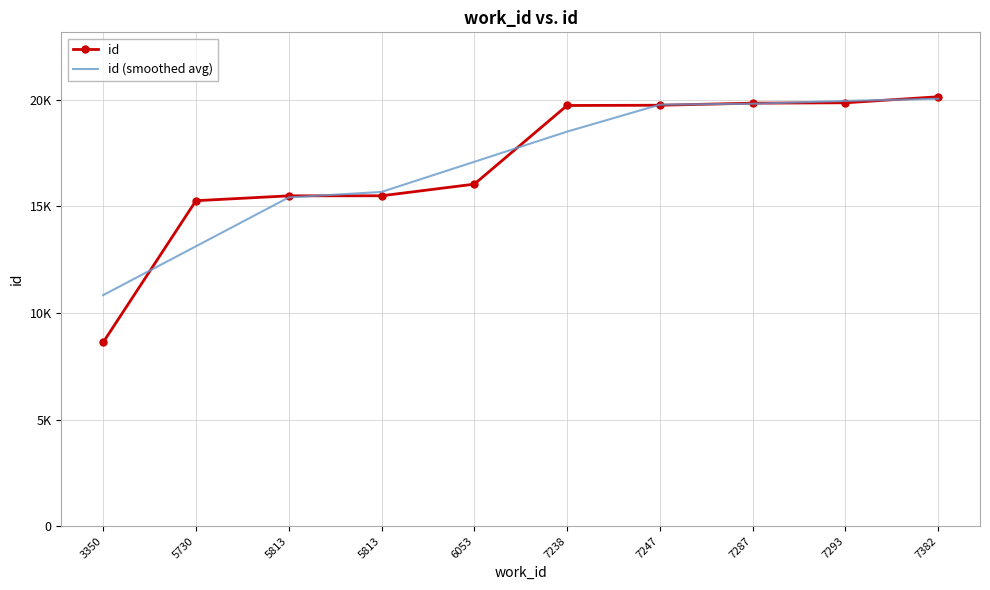

Which series changed the most between 5730 and 7247?

id (smoothed avg)